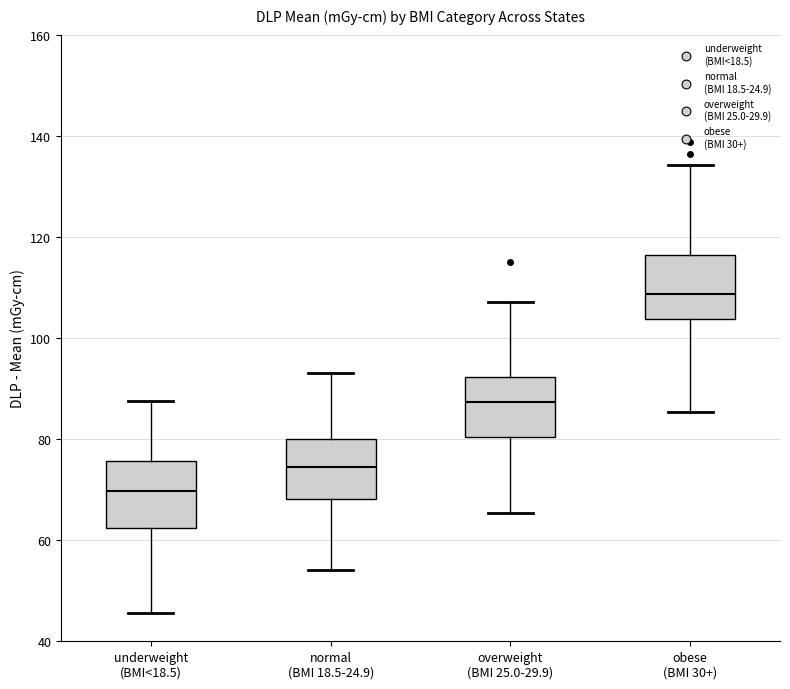

Reading left to right, transcribe this box plot: for each box, give where its median line is, the range the box spans, and where its two whiskers end, as read against the y-axis. The values are not printed on the chart, so give them approximately, as read against the axis.

underweight (BMI<18.5): median 70, box 62 to 76, whiskers 46 to 88
normal (BMI 18.5-24.9): median 74, box 68 to 80, whiskers 54 to 92
overweight (BMI 25.0-29.9): median 88, box 80 to 92, whiskers 66 to 108
obese (BMI 30+): median 108, box 104 to 116, whiskers 86 to 134